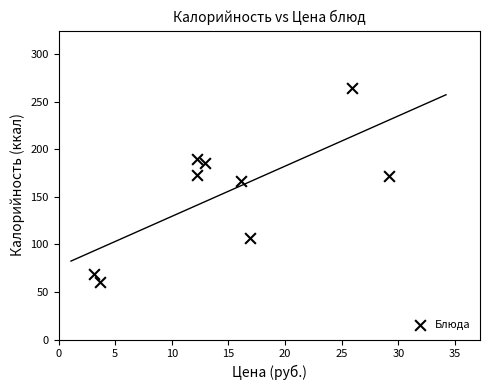

What is the average Y value?

154